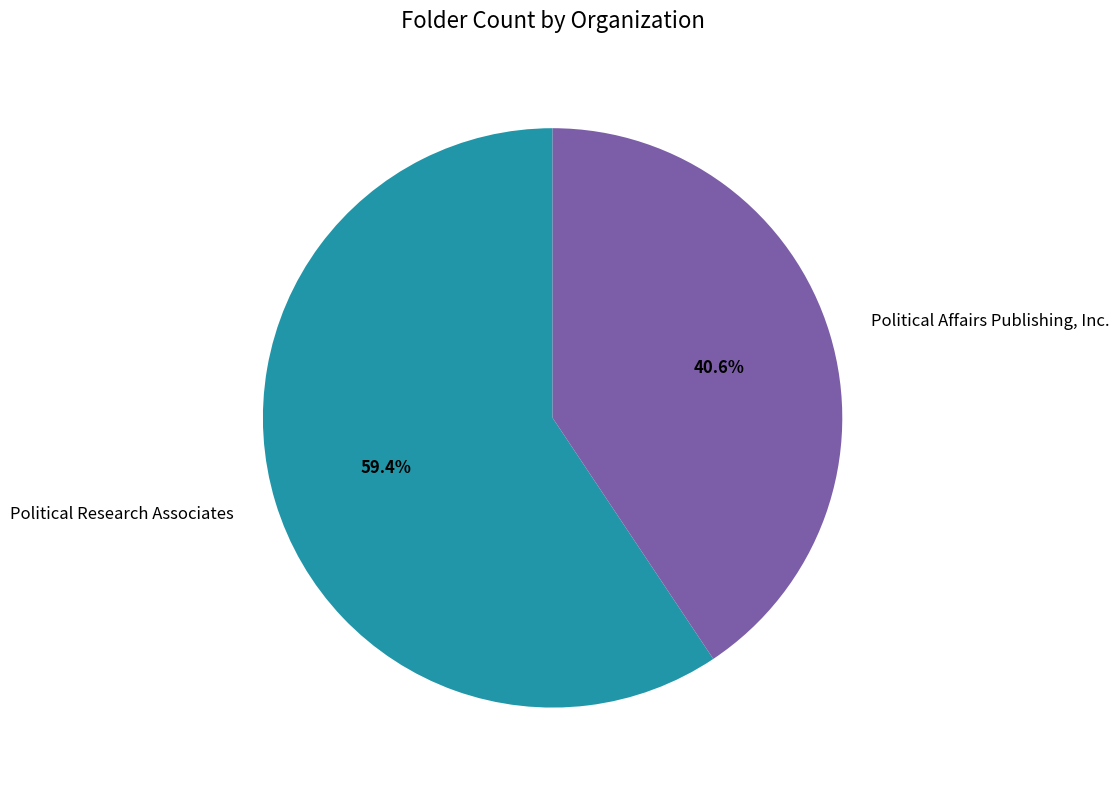

Rank the categories by value from lowest to highest.

Political Affairs Publishing, Inc., Political Research Associates